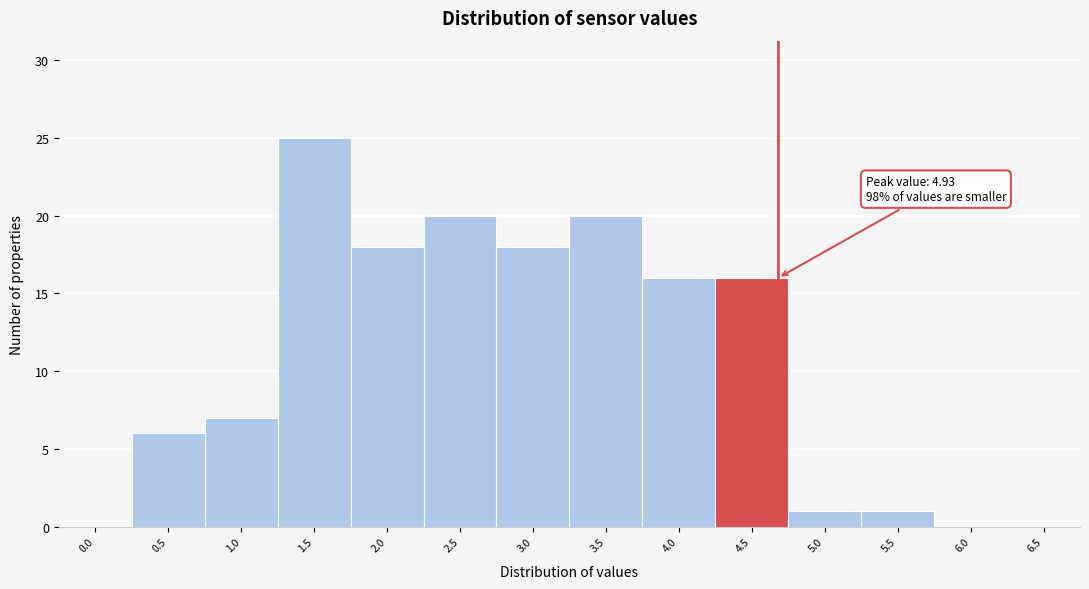

Reading left to right, list all the values displayed in this chart.

0.0=0	0.5=6	1.0=7	1.5=25	2.0=18	2.5=20	3.0=18	3.5=20	4.0=16	4.5=16	5.0=1	5.5=1	6.0=0	6.5=0